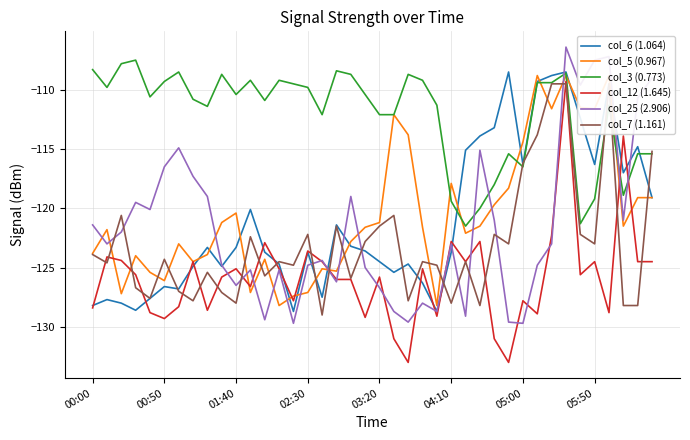

At how many categories does at least one series exceed -119?

40